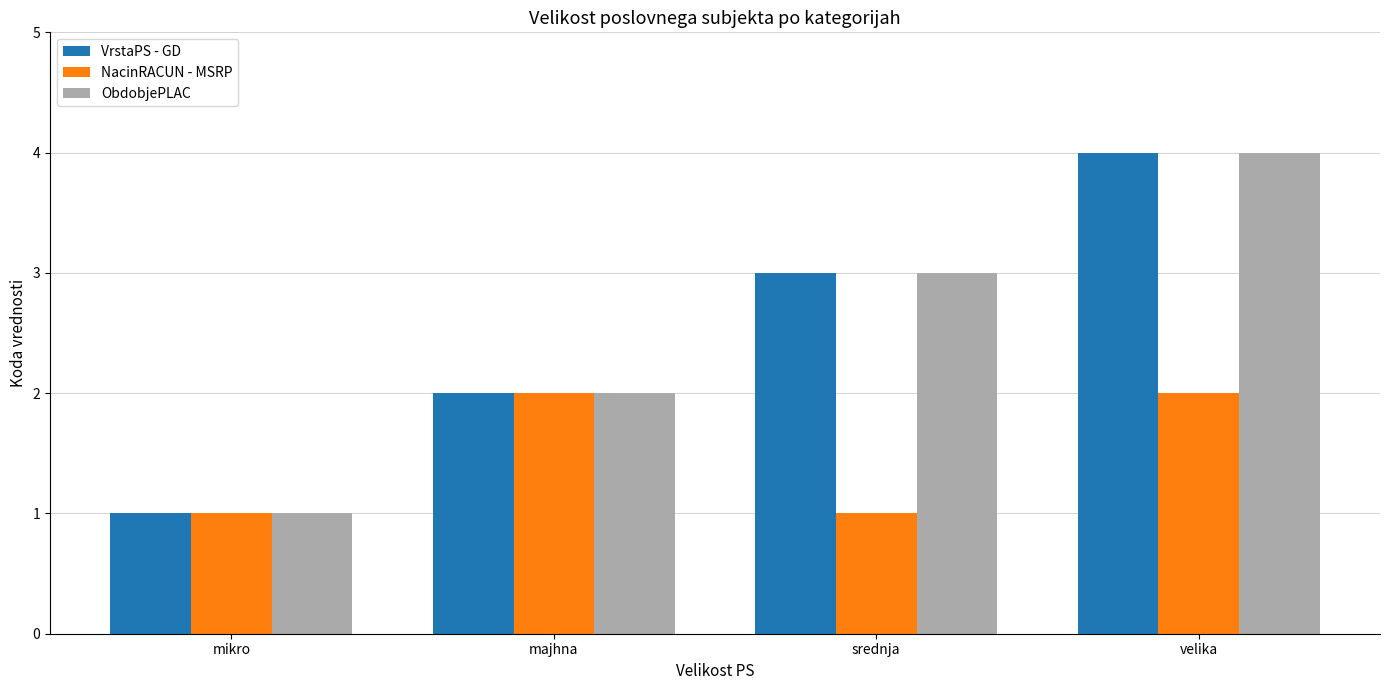

What is the value of the NacinRACUN - MSRP bar at the 2nd from the left?

2